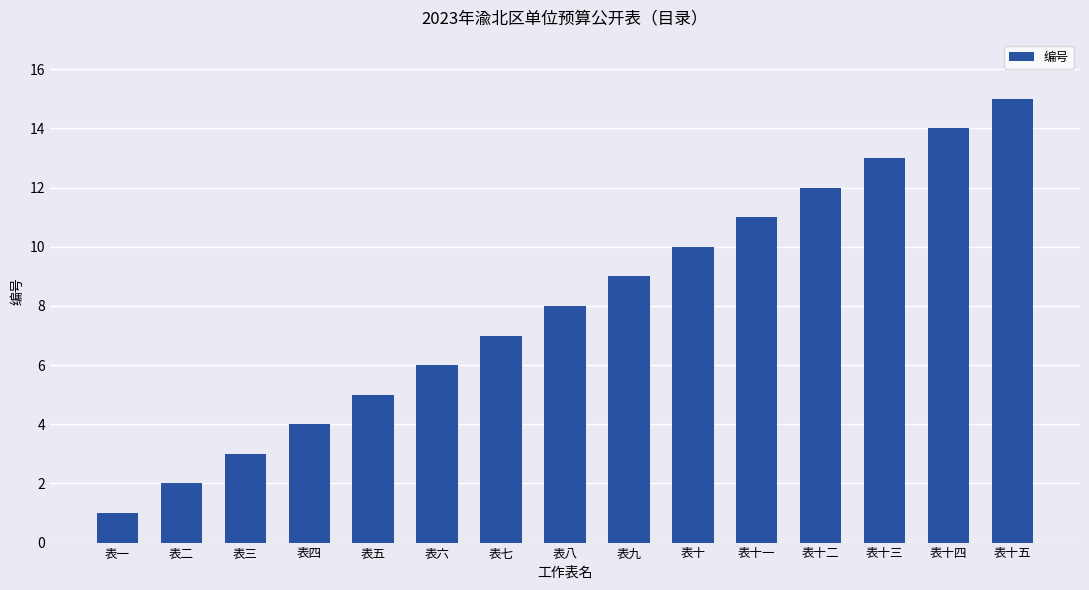

Rank the categories by value from highest to lowest.

表十五, 表十四, 表十三, 表十二, 表十一, 表十, 表九, 表八, 表七, 表六, 表五, 表四, 表三, 表二, 表一